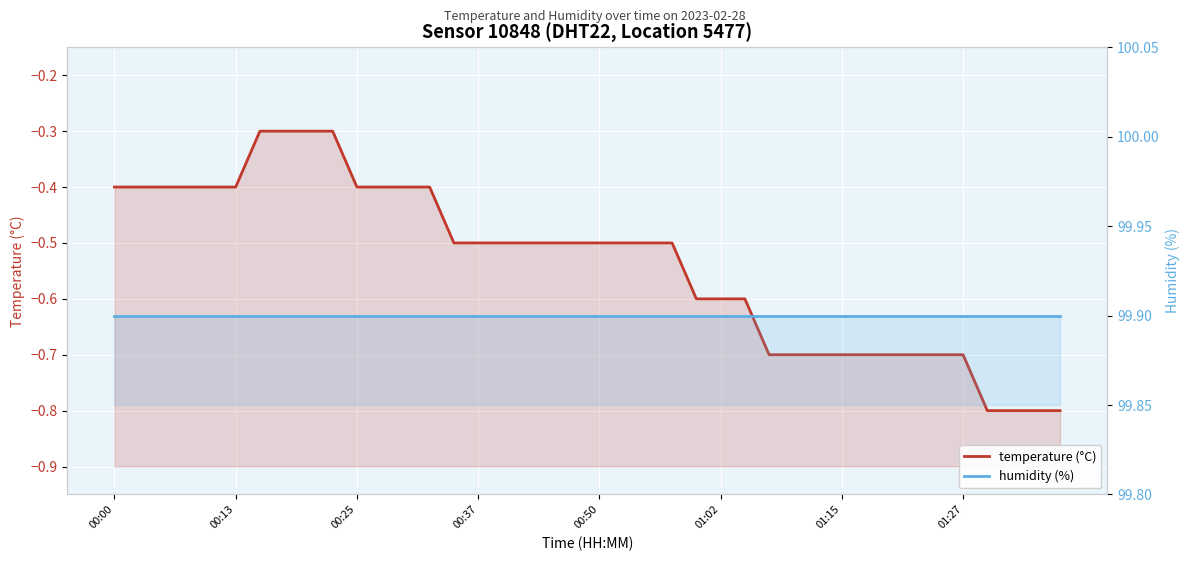

List the series in order of their peak value, lowest first.

temperature (°C), humidity (%)